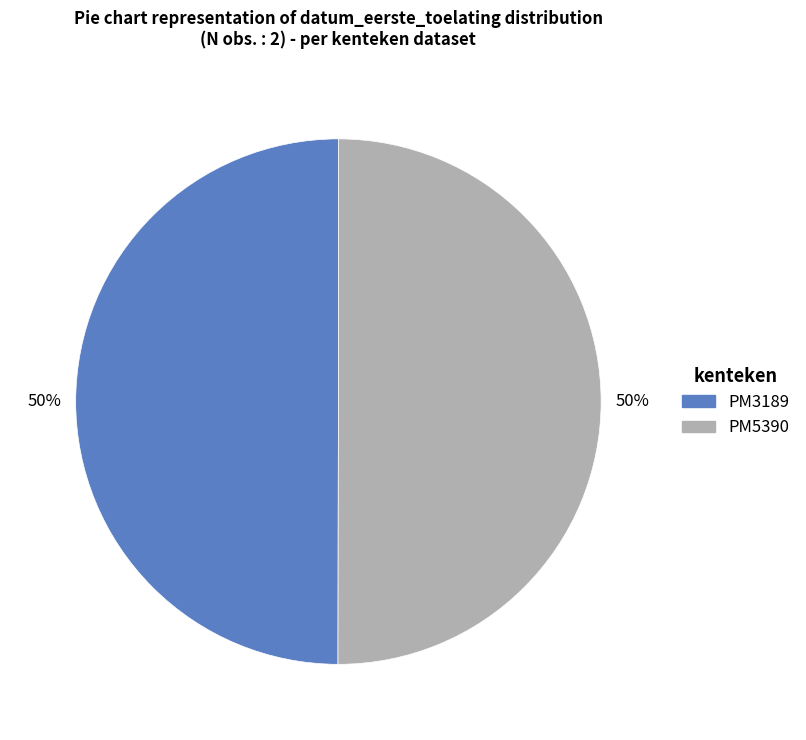

To the nearest percent, what is the average slice percentage?

50%